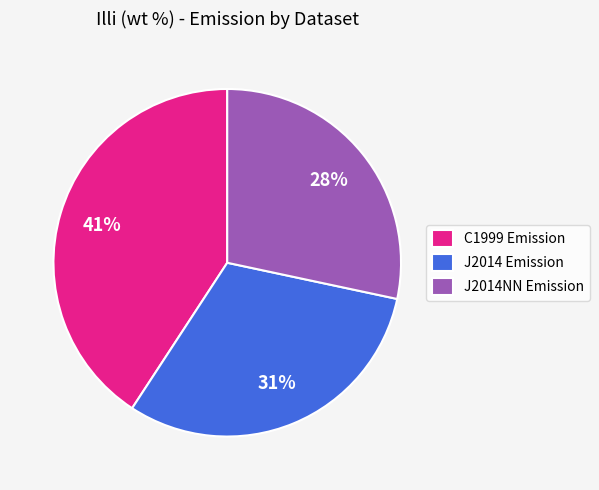

Does any single category account for the majority?

No